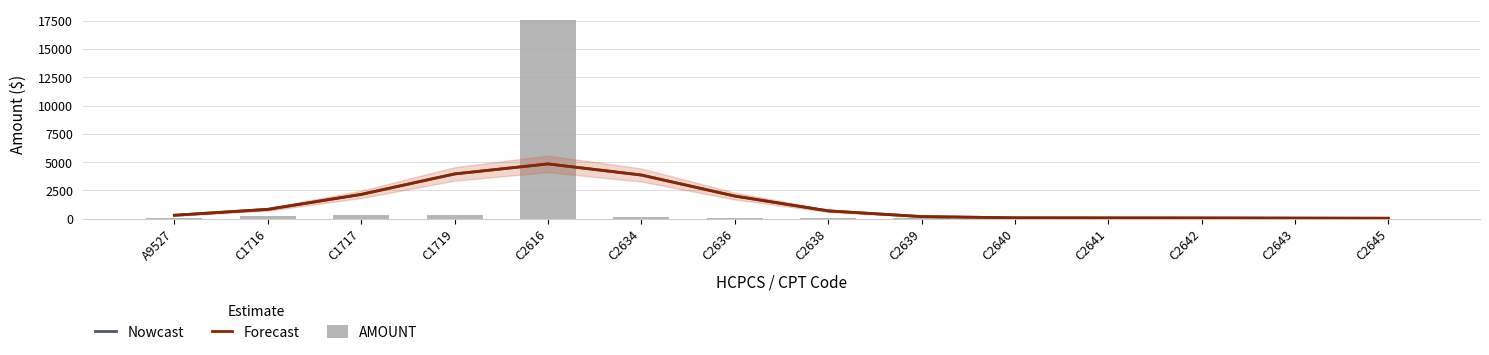

What is the difference between the second highest and minimum values in the Nowcast series?

3917.2